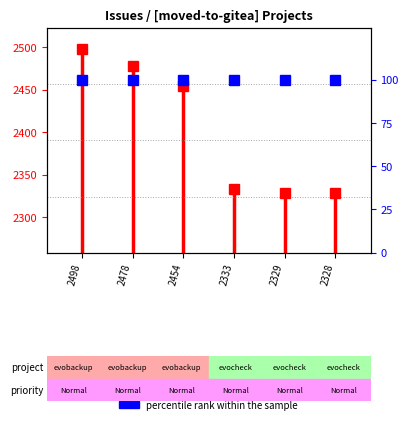

What is the greatest value displayed?

2498.0